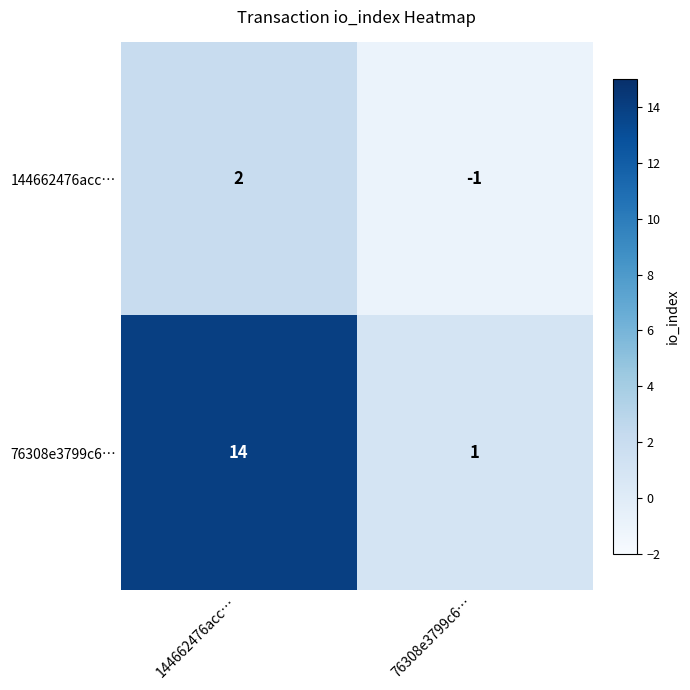

The 76308e3799c6… series shows 0 at 76308e3799c6…. True or false?

False